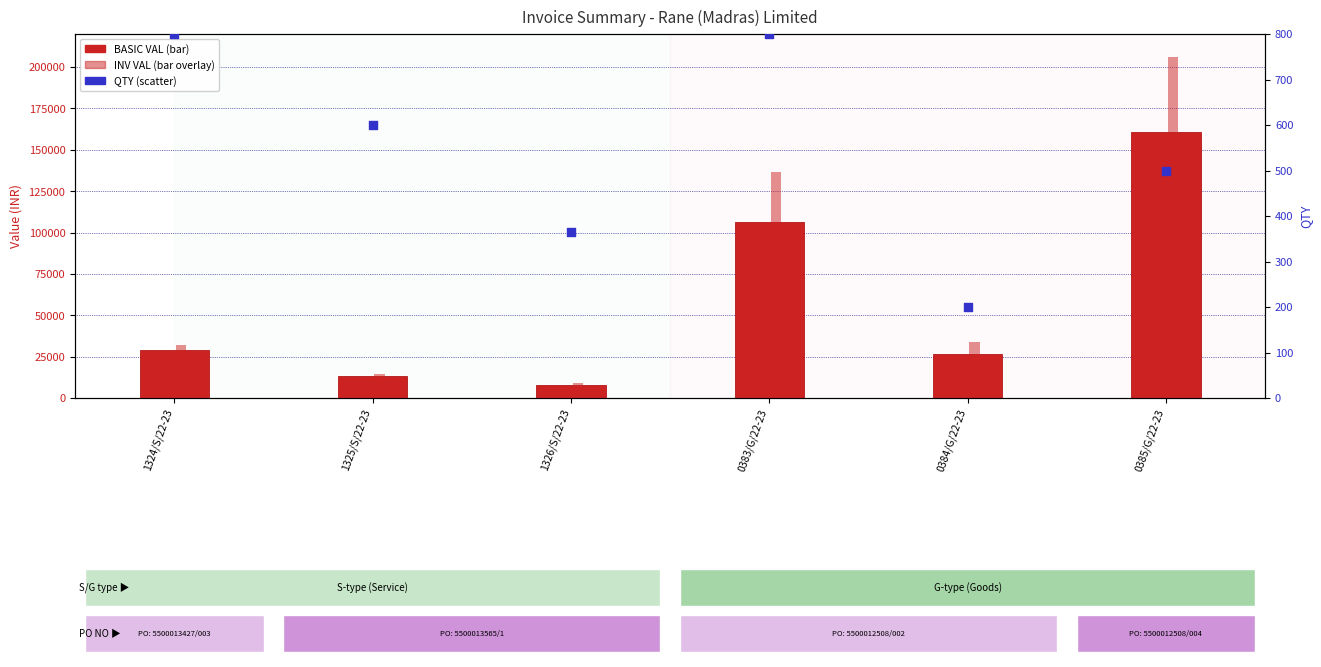

Which series has the largest total across all categories?

INV VAL